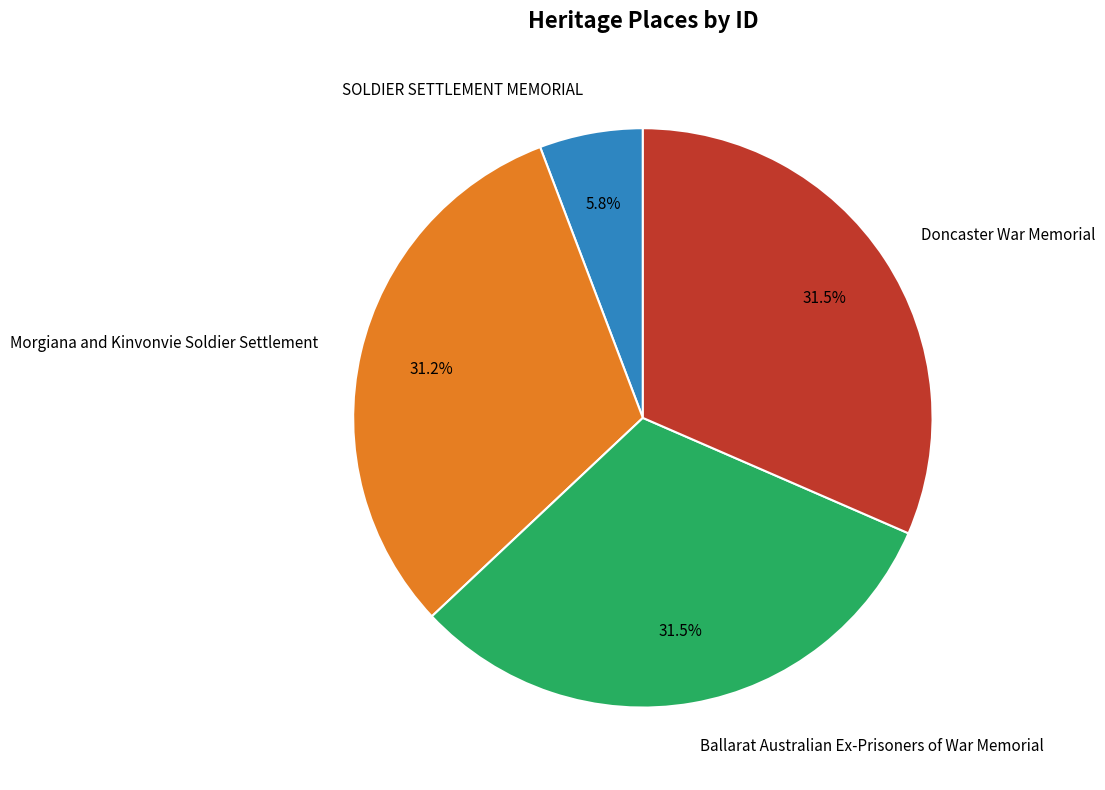

What is the smallest slice in the pie chart?

SOLDIER SETTLEMENT MEMORIAL